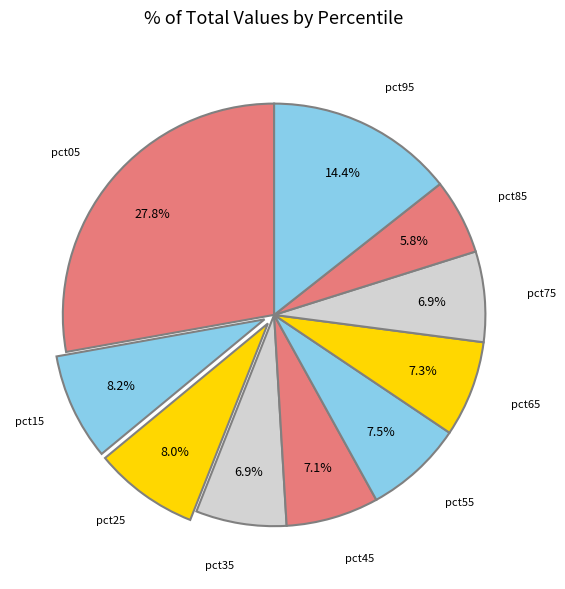

What is the smallest slice in the pie chart?

pct85